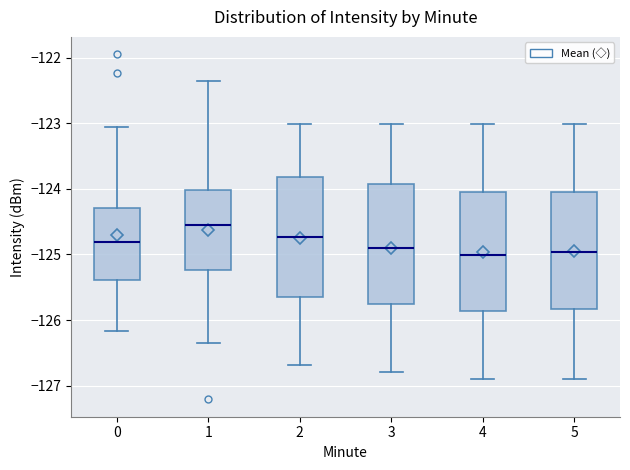

Reading left to right, read every box against the y-axis: the position of its median line, the range the box covers, and the ends of its whiskers. The values are not printed on the chart, so give them approximately, as read against the axis.

0: median -124.8, box -125.4 to -124.3, whiskers -126.2 to -123.1
1: median -124.6, box -125.2 to -124.0, whiskers -126.3 to -122.3
2: median -124.7, box -125.7 to -123.8, whiskers -126.7 to -123.0
3: median -124.9, box -125.8 to -123.9, whiskers -126.8 to -123.0
4: median -125.0, box -125.9 to -124.0, whiskers -126.9 to -123.0
5: median -125.0, box -125.8 to -124.0, whiskers -126.9 to -123.0